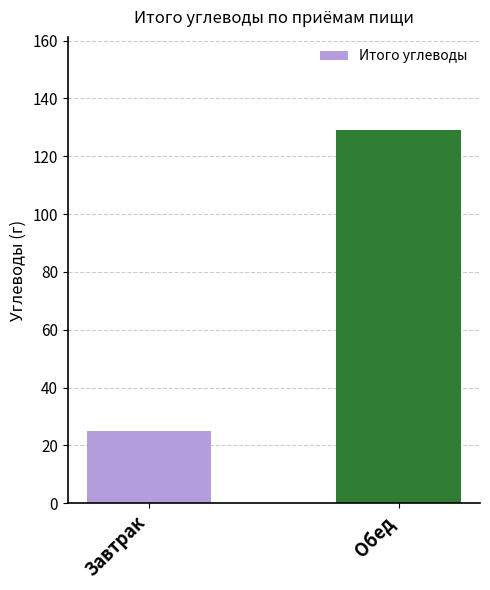

The value at Завтрак is 25. True or false?

True